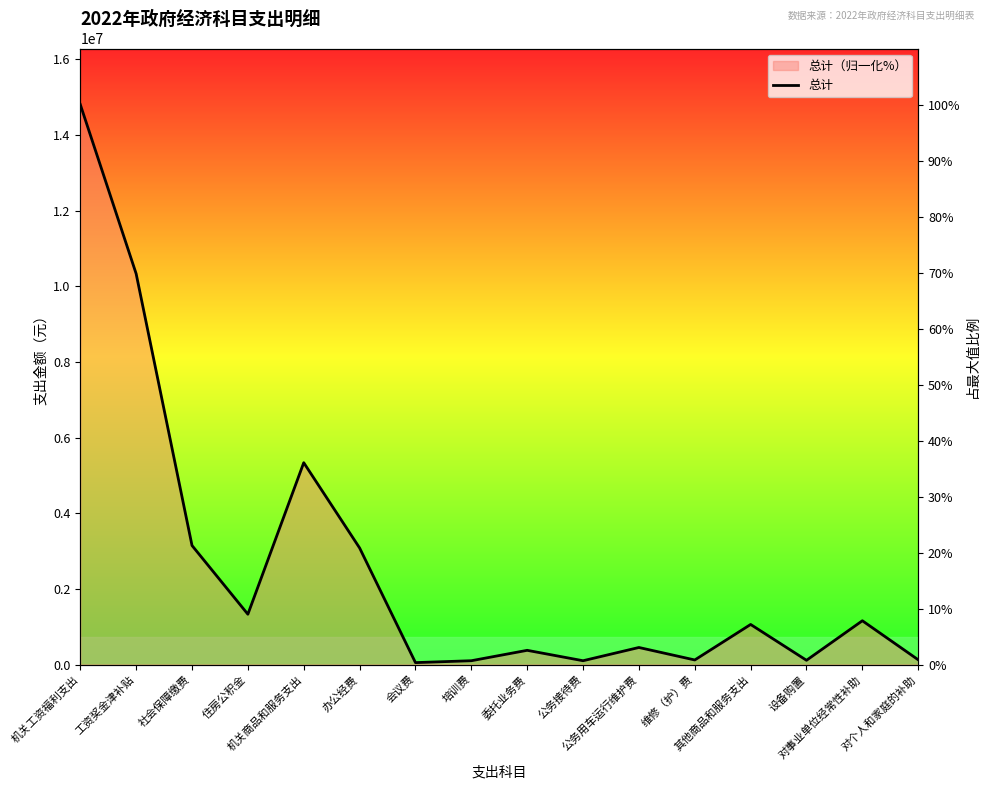

What is the difference between the second highest and minimum values?

69.4